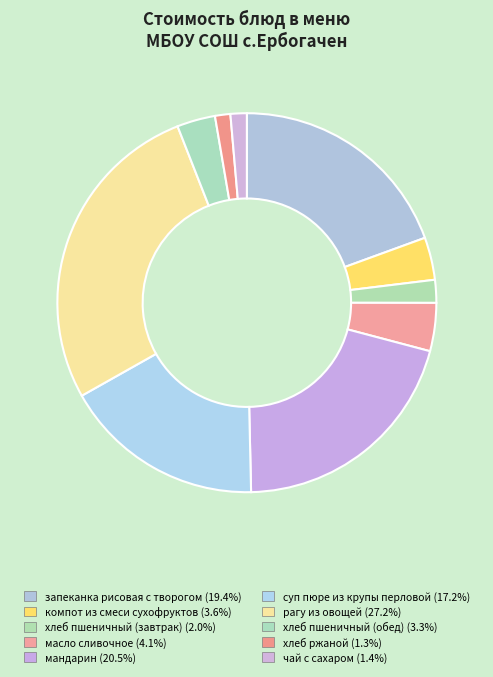

Which slice is the smallest?

хлеб ржаной